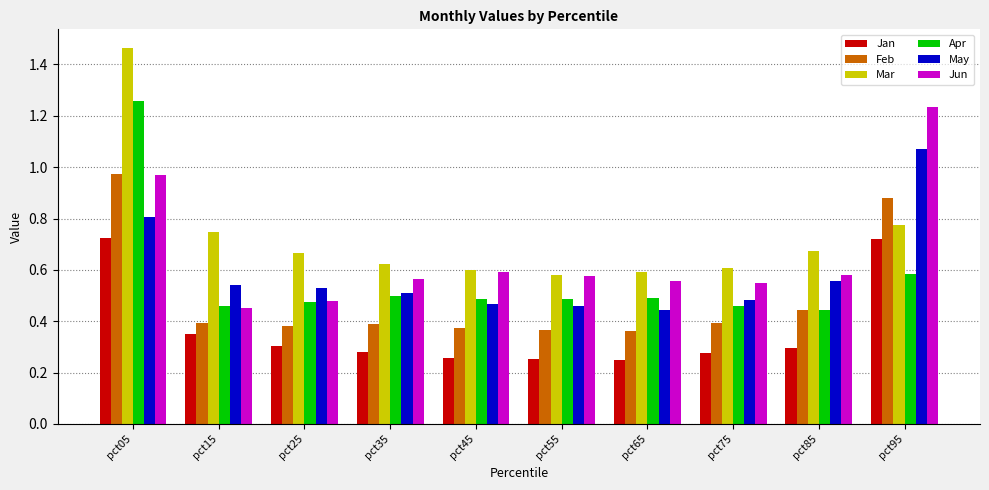

The value of Jan at pct45 is 0.3. True or false?

True